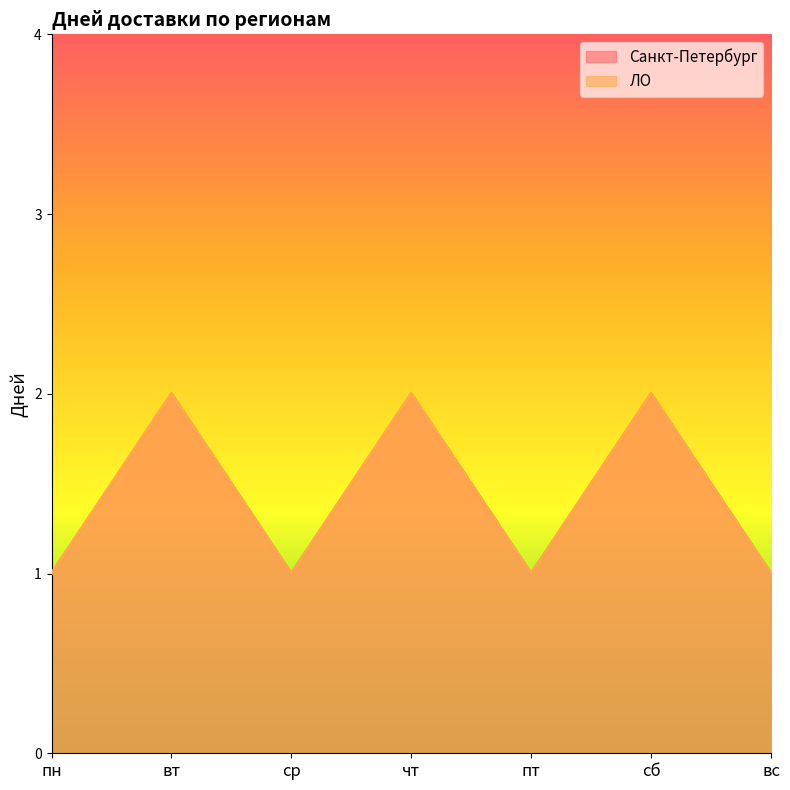

The ЛО series shows 1 at пт. True or false?

True